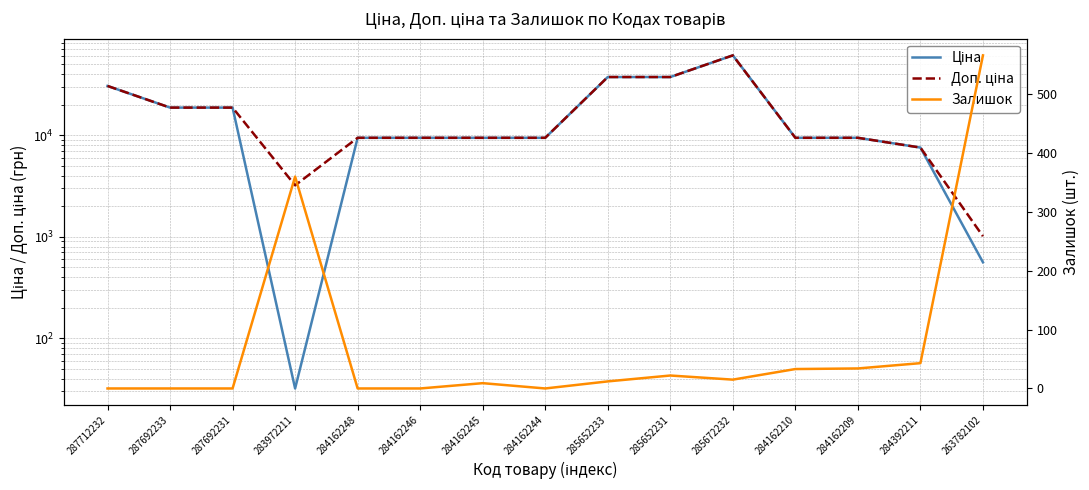

In Ціна, how many points are higher than both neighbors (excluding endpoints)?

1